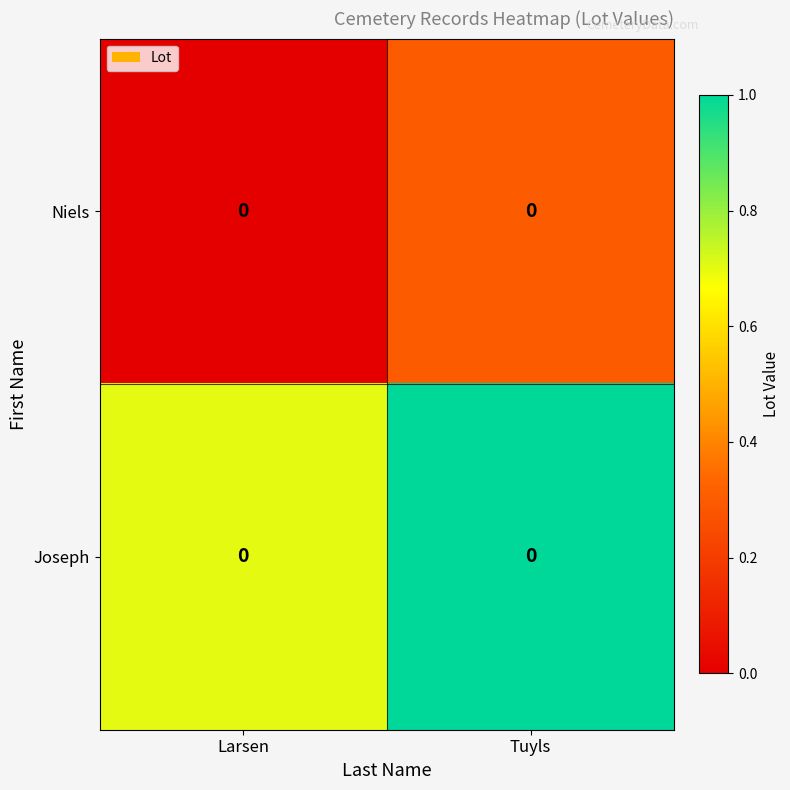

At how many categories does at least one series exceed 0?

2